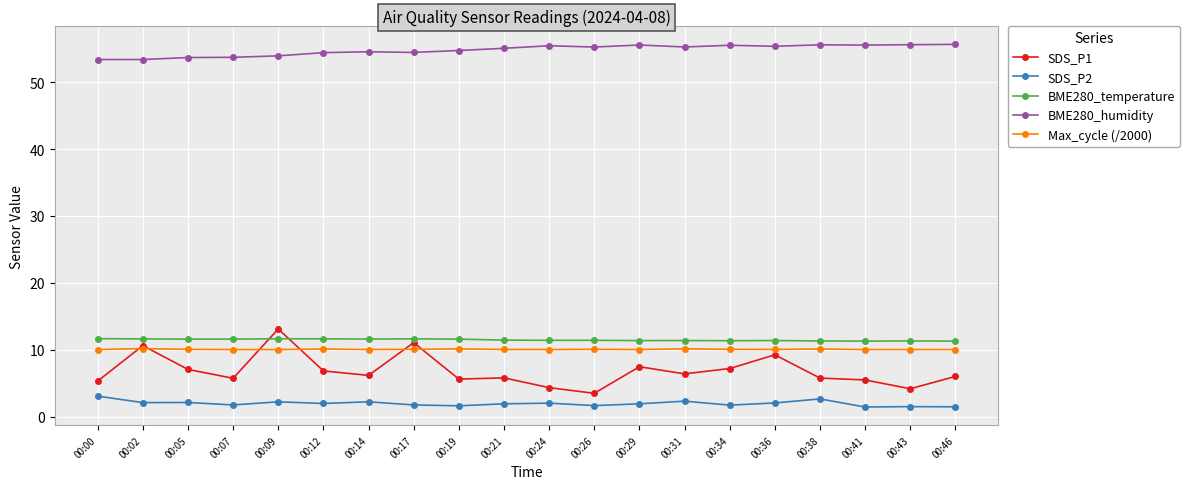

What is the spread (max minus min) of values at 00:07?

52.0